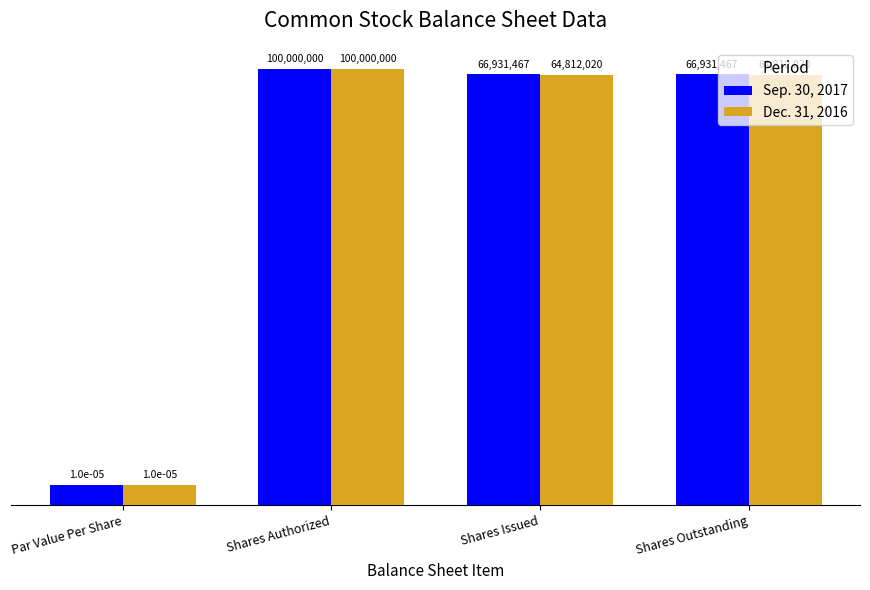

What is the spread (max minus min) of values at Shares Issued?

2119447.0